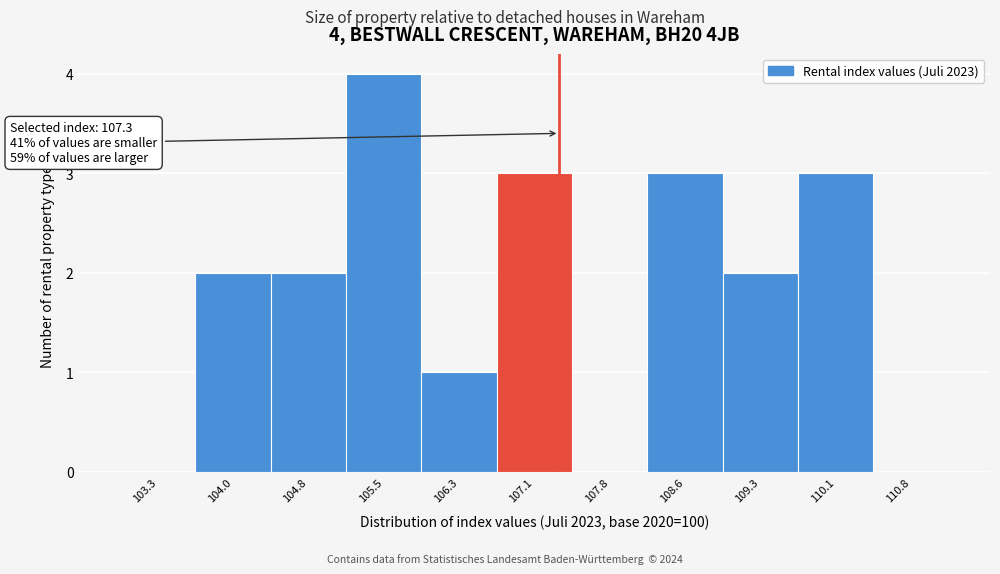

Which range on the x-axis has the tallest bar?

105.2 to 105.9